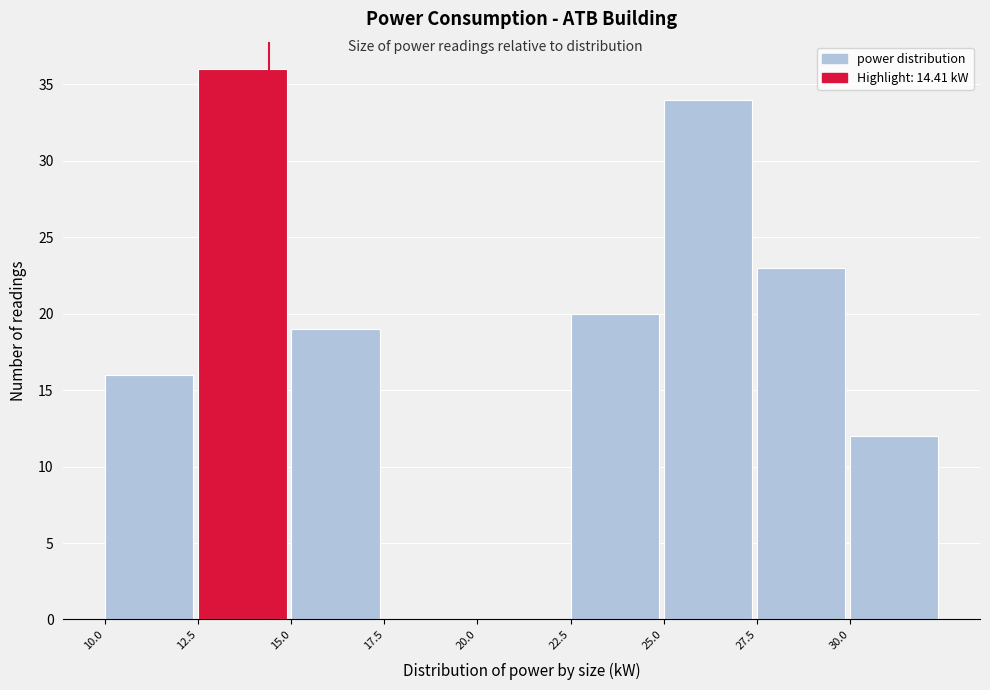

How tall is the bar that spans 22.5 to 25.0 on the x-axis? The values are not printed on the chart, so give them approximately, as read against the axis.

20